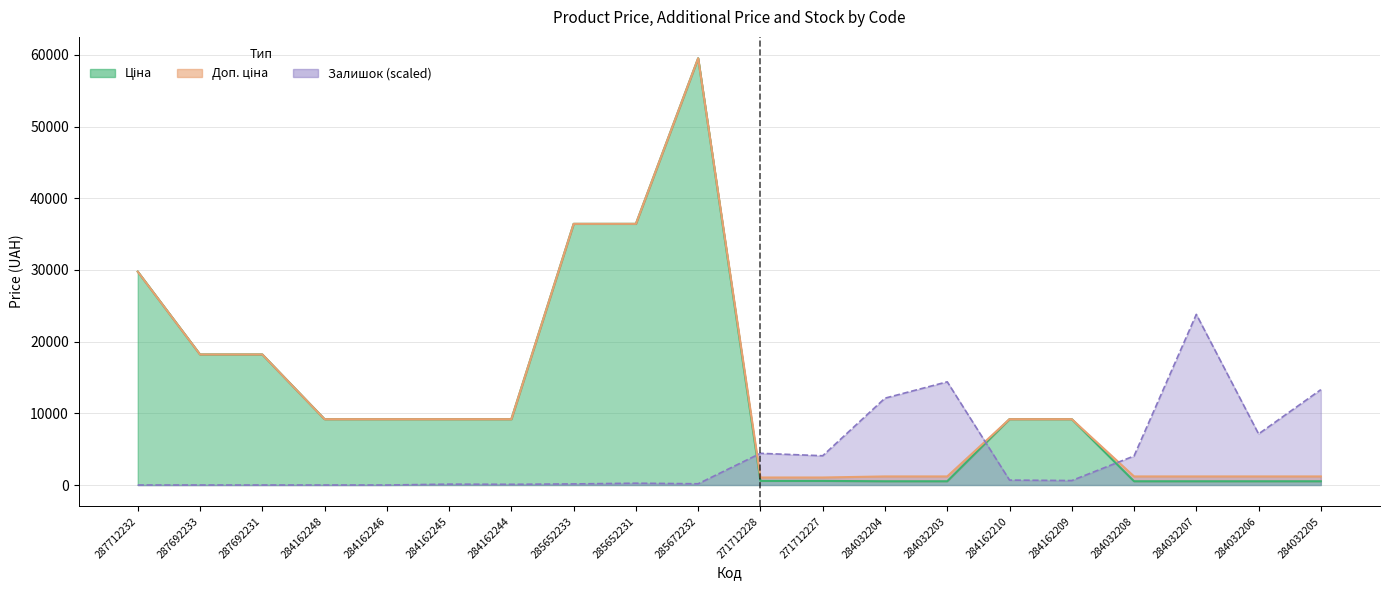

How many data points in Доп. ціна are less than 9185?

8